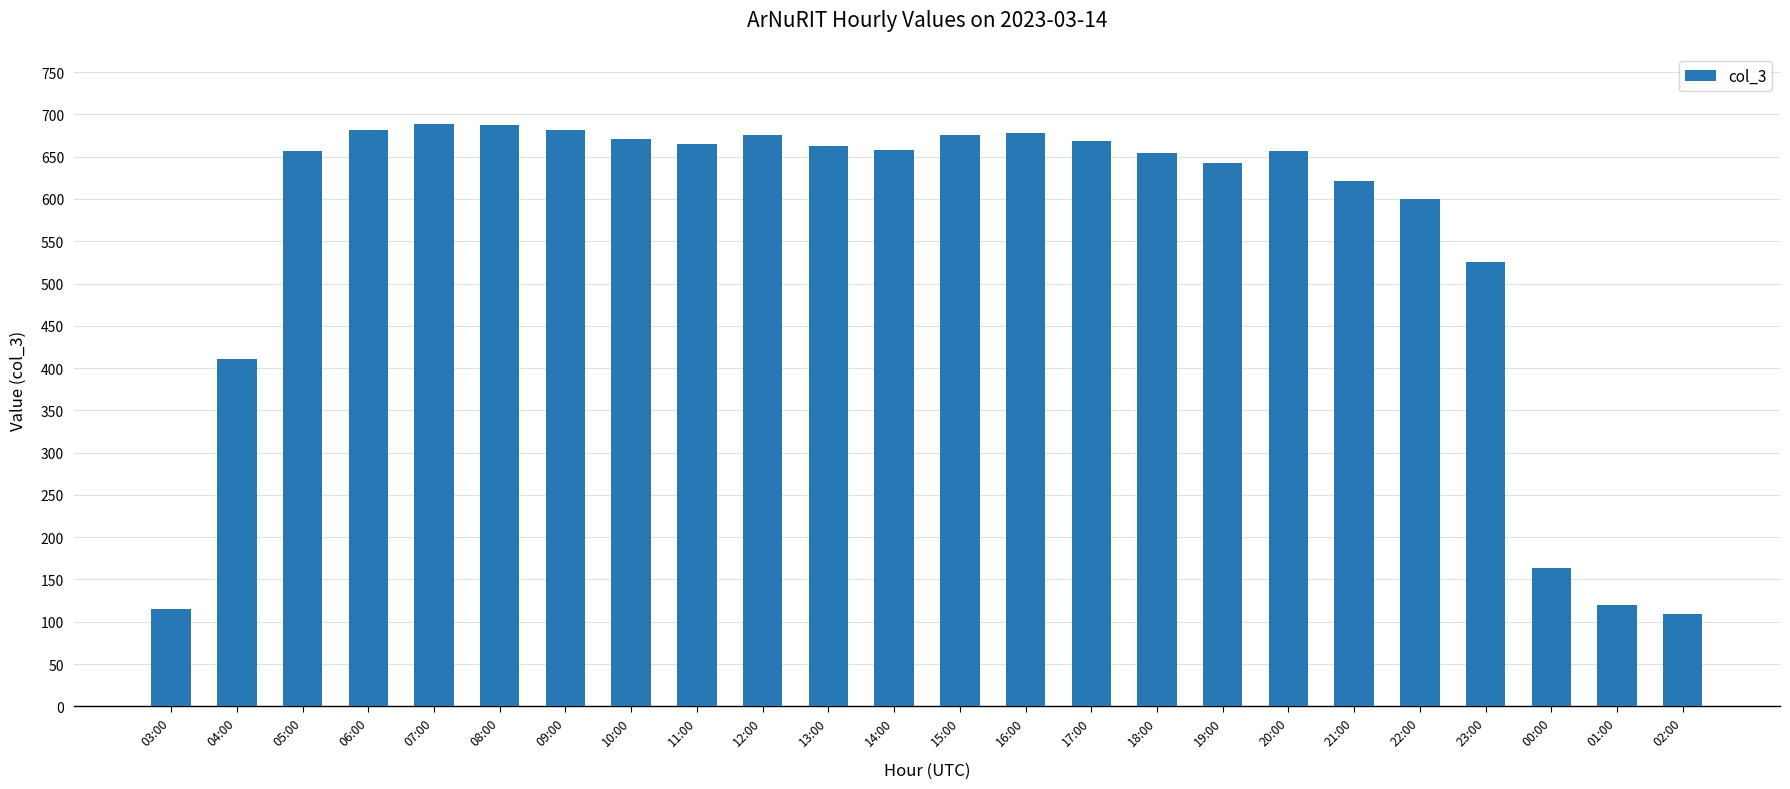

The chart shows a value of 109 at 02:00. True or false?

True